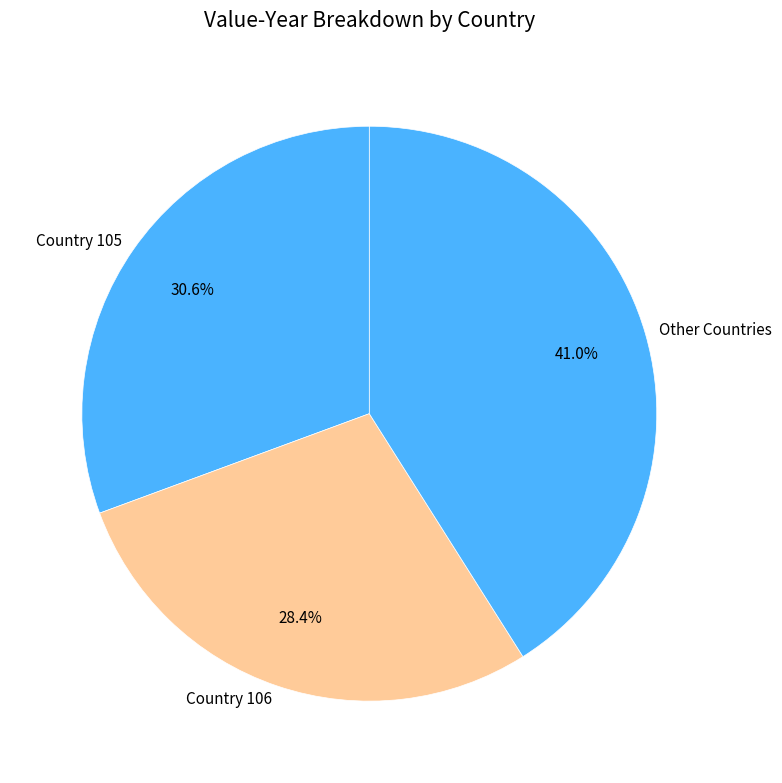

Is there any slice that represents more than half of the pie?

No